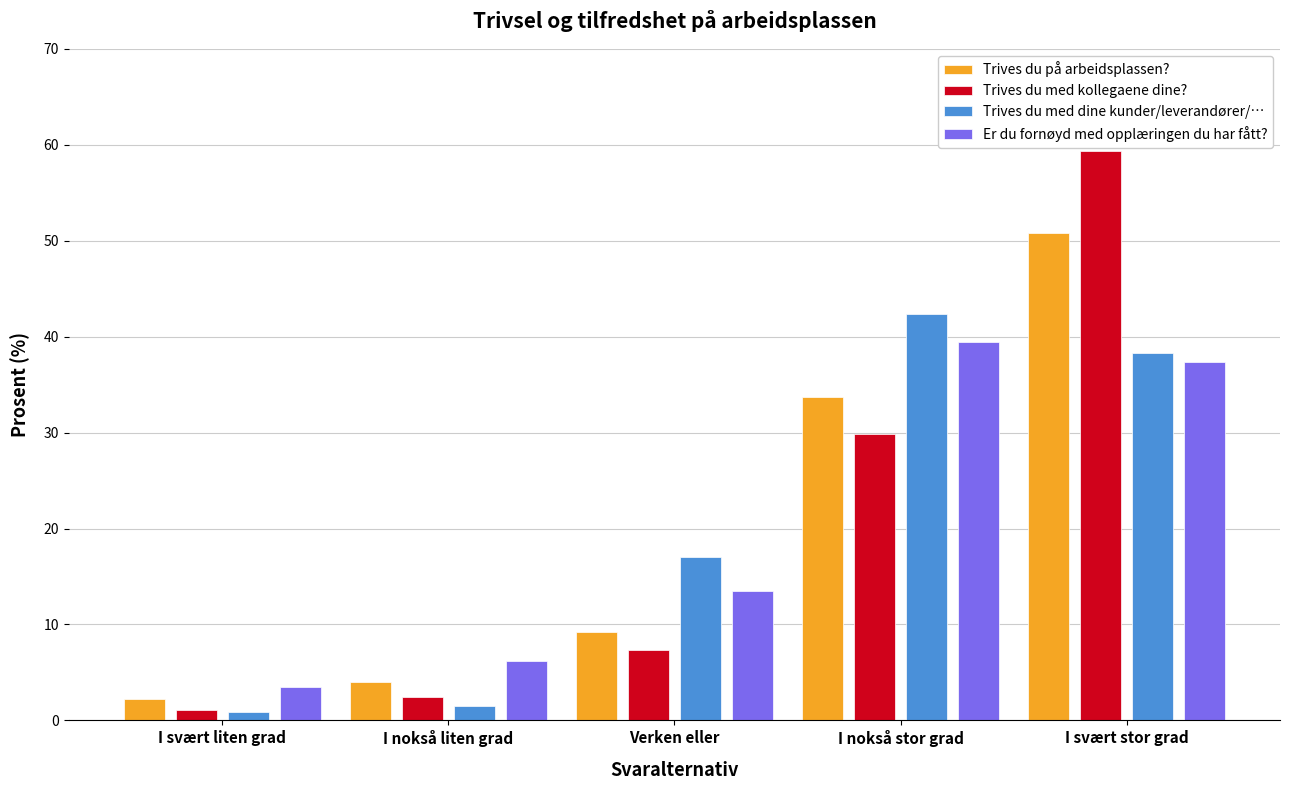

What is the difference between the highest and lowest values at I nokså stor grad?

12.6